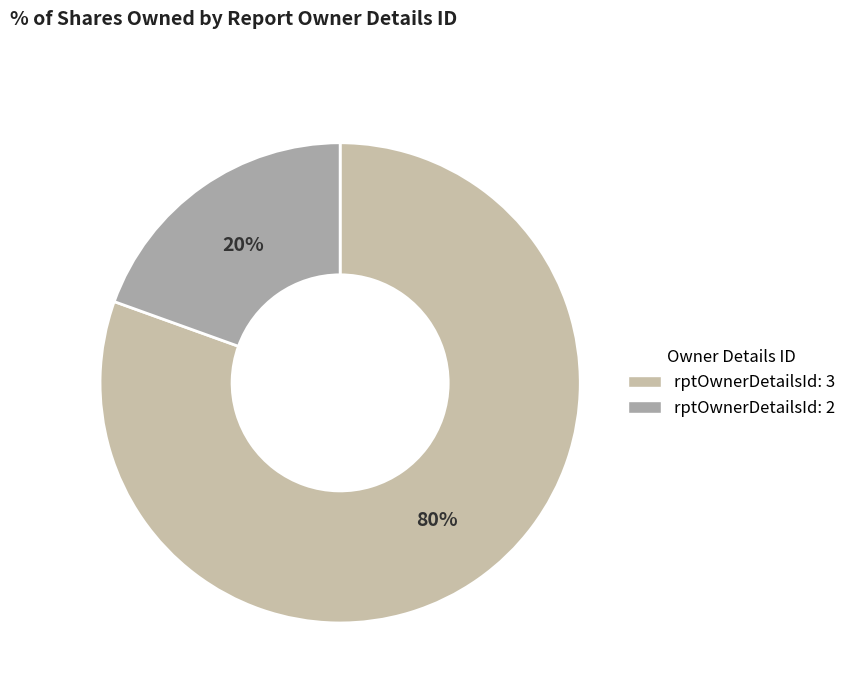

What percentage is the rptOwnerDetailsId: 2 slice, to the nearest percent?

20%